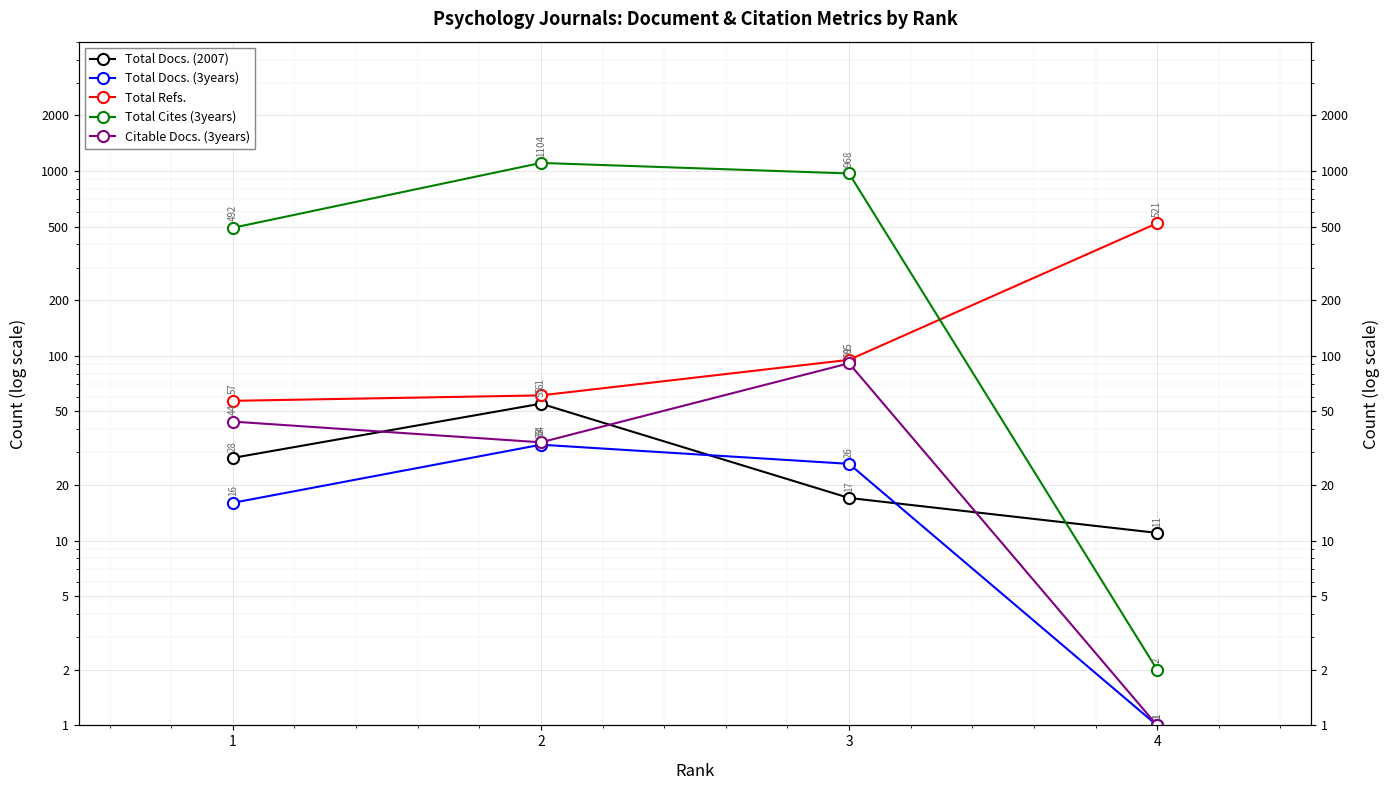

What is the difference between the Total Docs. (2007) values at 3 and 4?

6